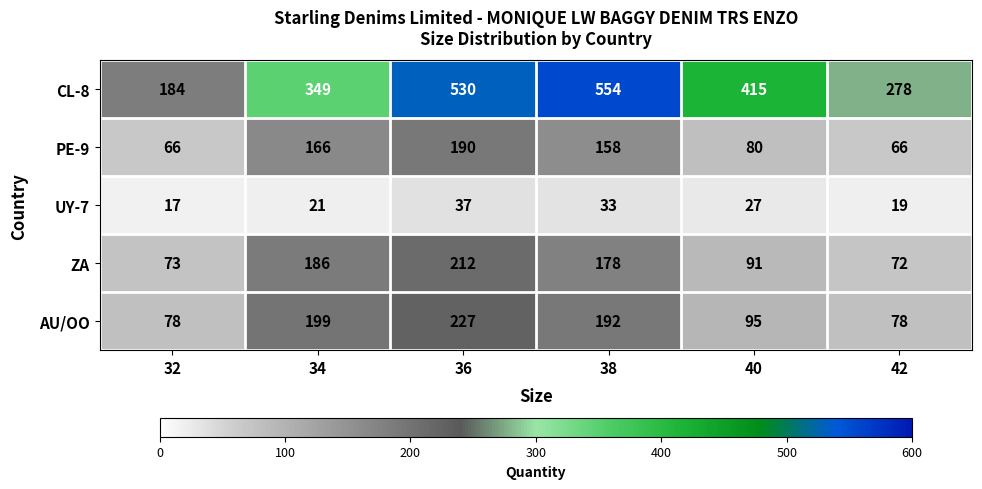

What is the difference between the maximum and second lowest values in the PE-9 series?

124